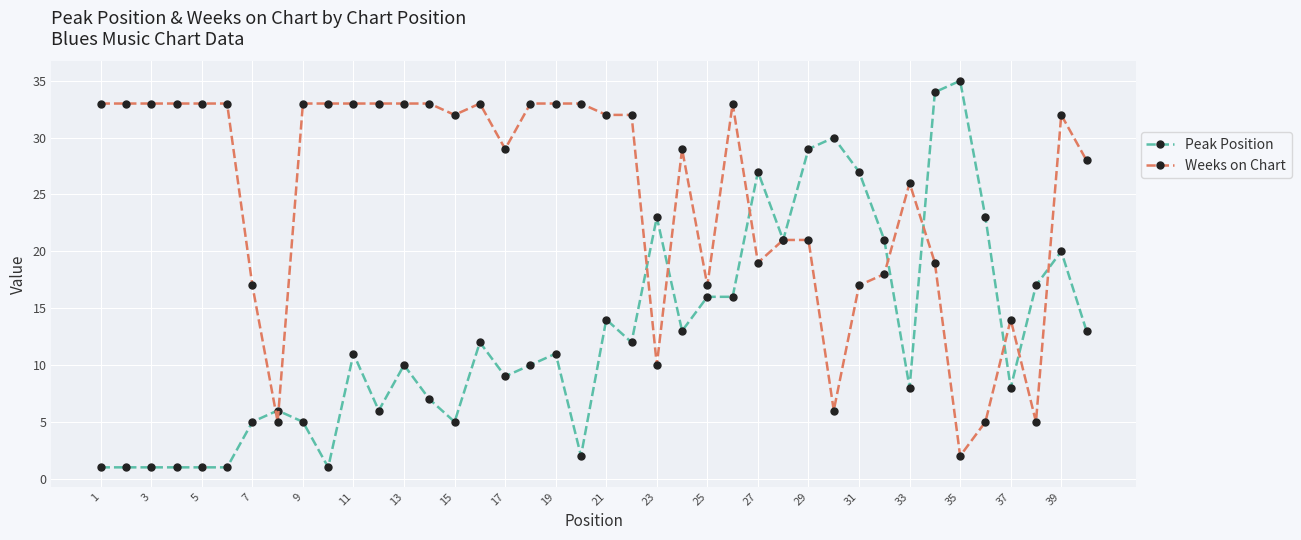

How many lines are shown in the chart?

2